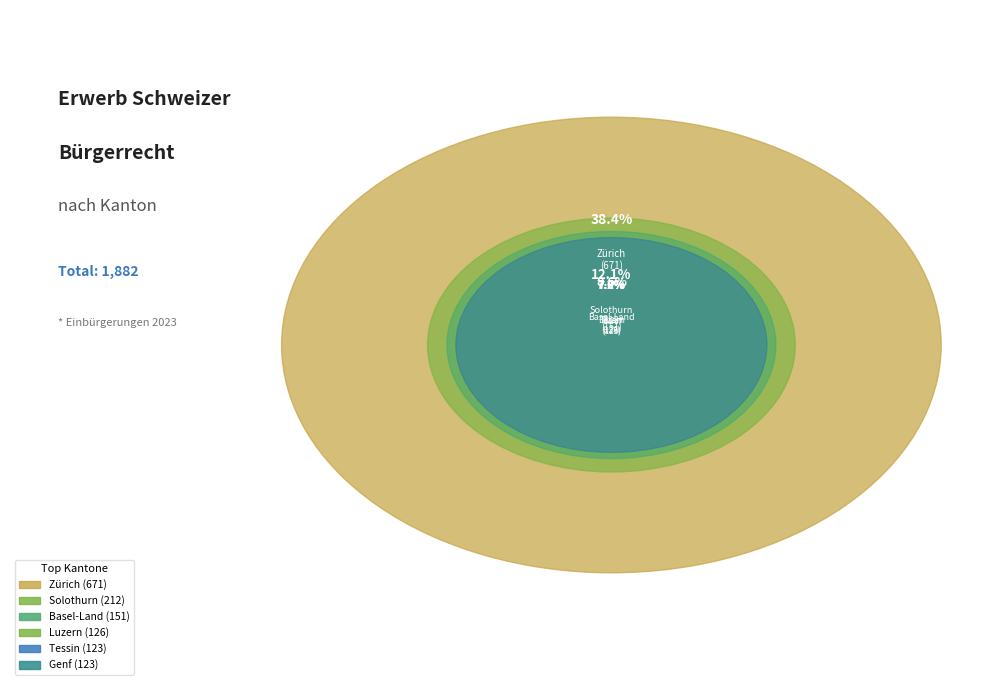

To the nearest percent, what is the combined percentage of Basel-Land and Luzern?

16%